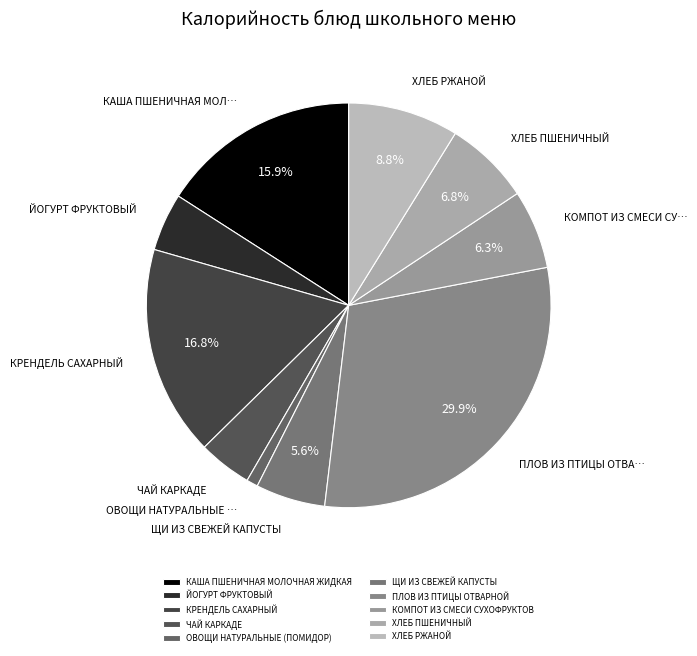

Which category has the smallest portion of the pie?

ОВОЩИ НАТУРАЛЬНЫЕ (ПОМИДОР)